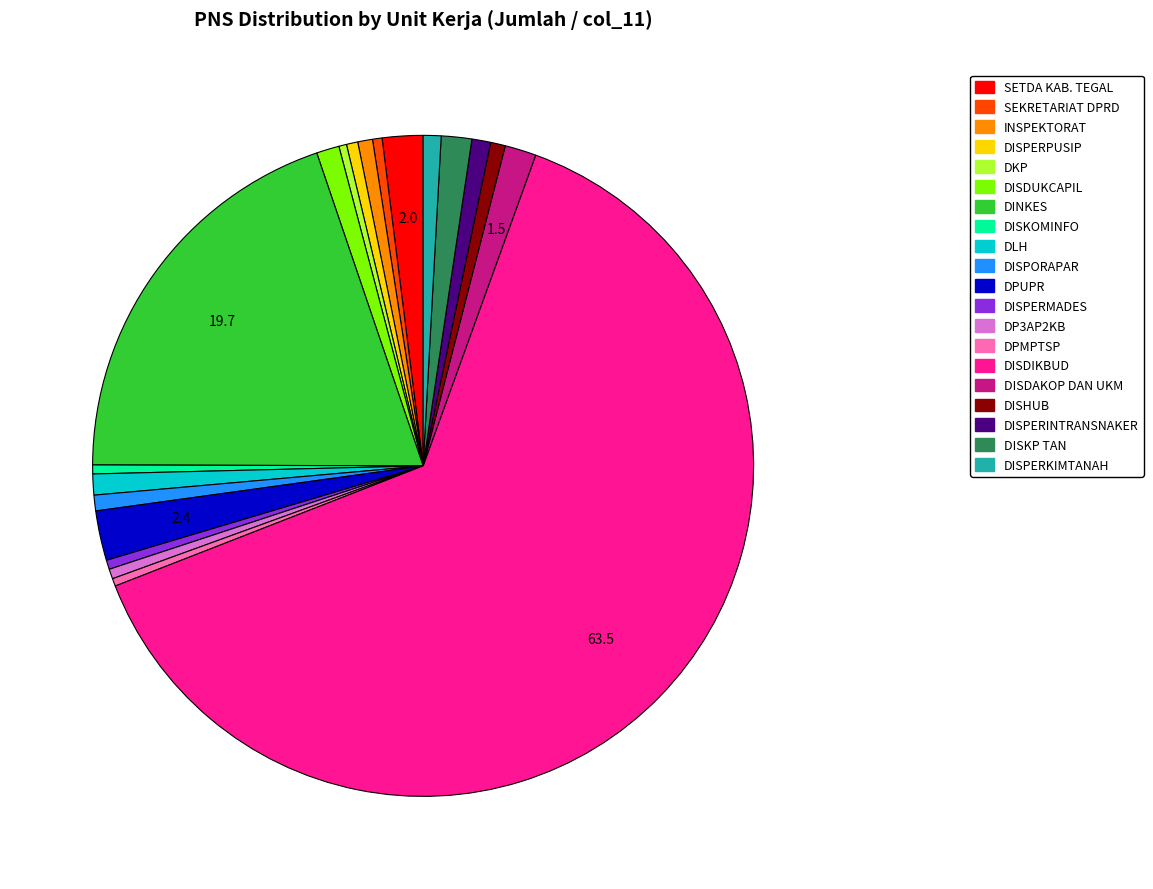

True or false: DISPERINTRANSNAKER accounts for 10% of the total.

False